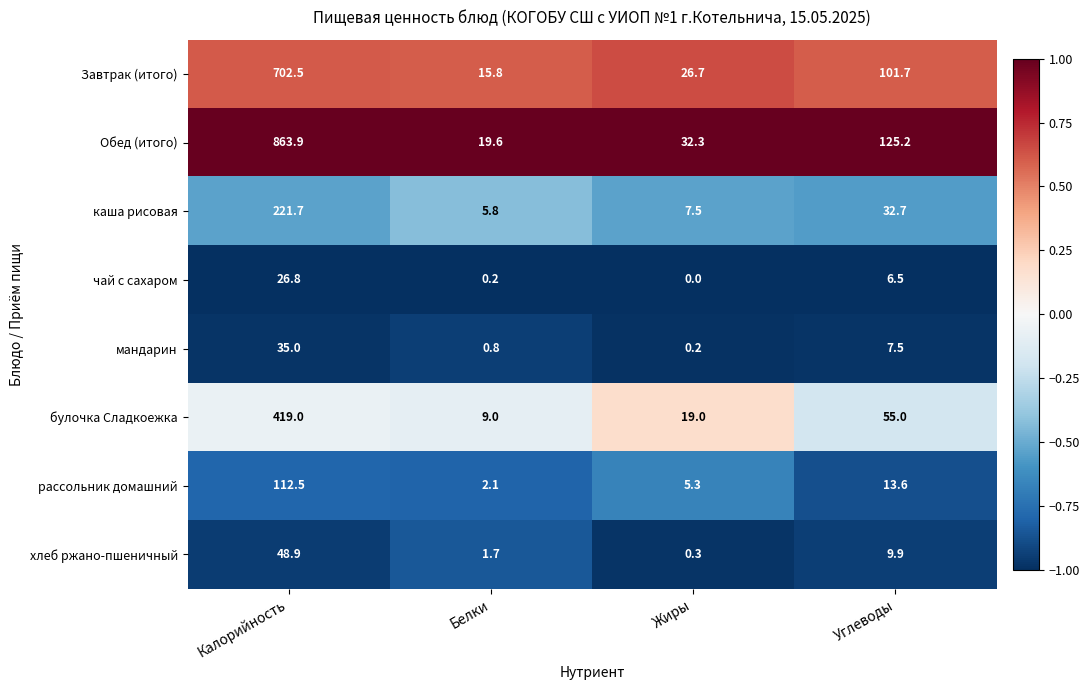

At which label does Завтрак (итого) first exceed 101?

Калорийность